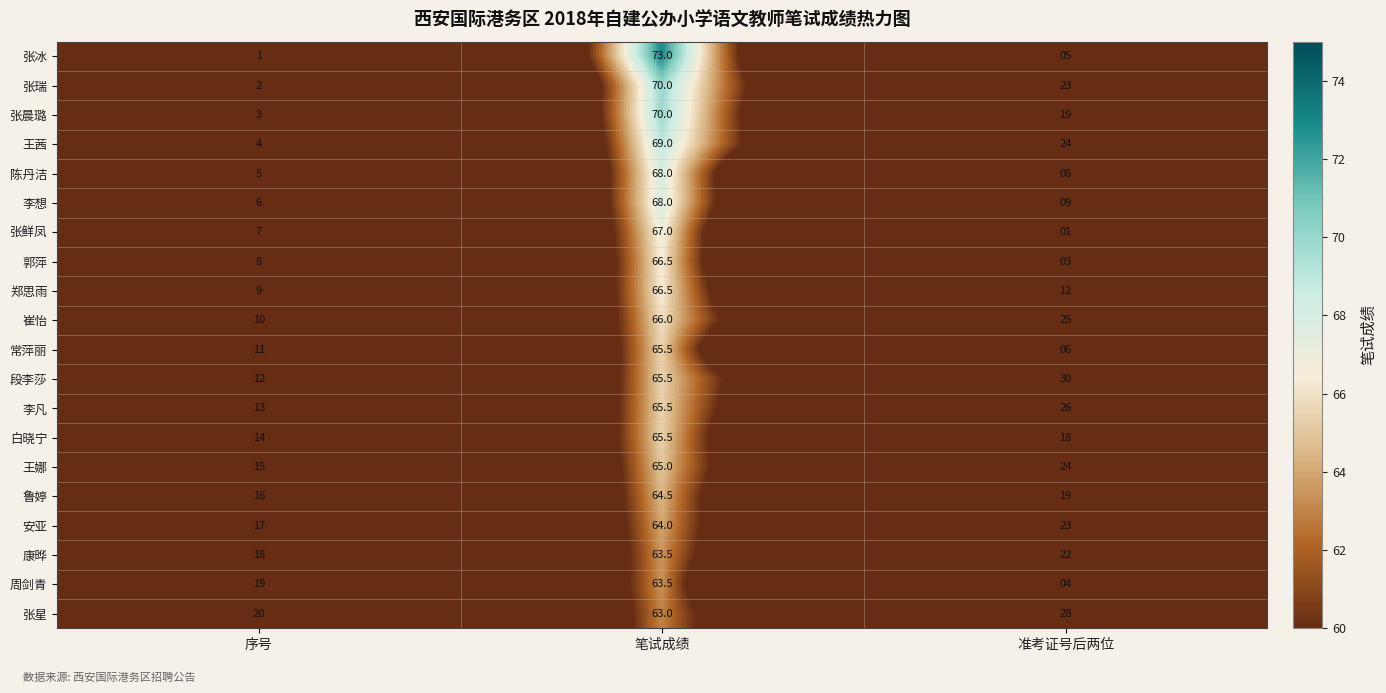

Between 笔试成绩 and 准考证号后两位, which series saw the biggest shift?

张冰